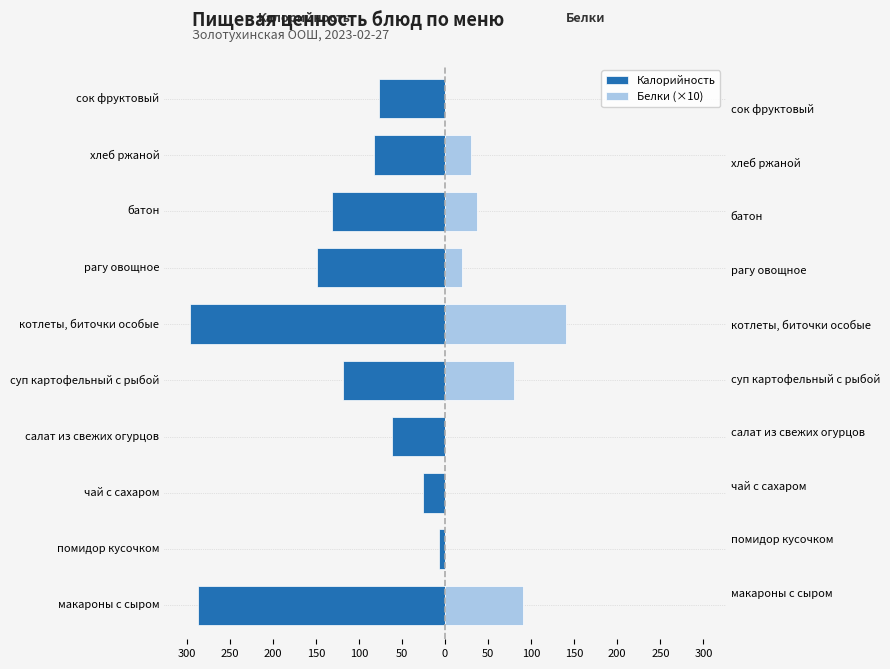

How many bars are there in each group?

2